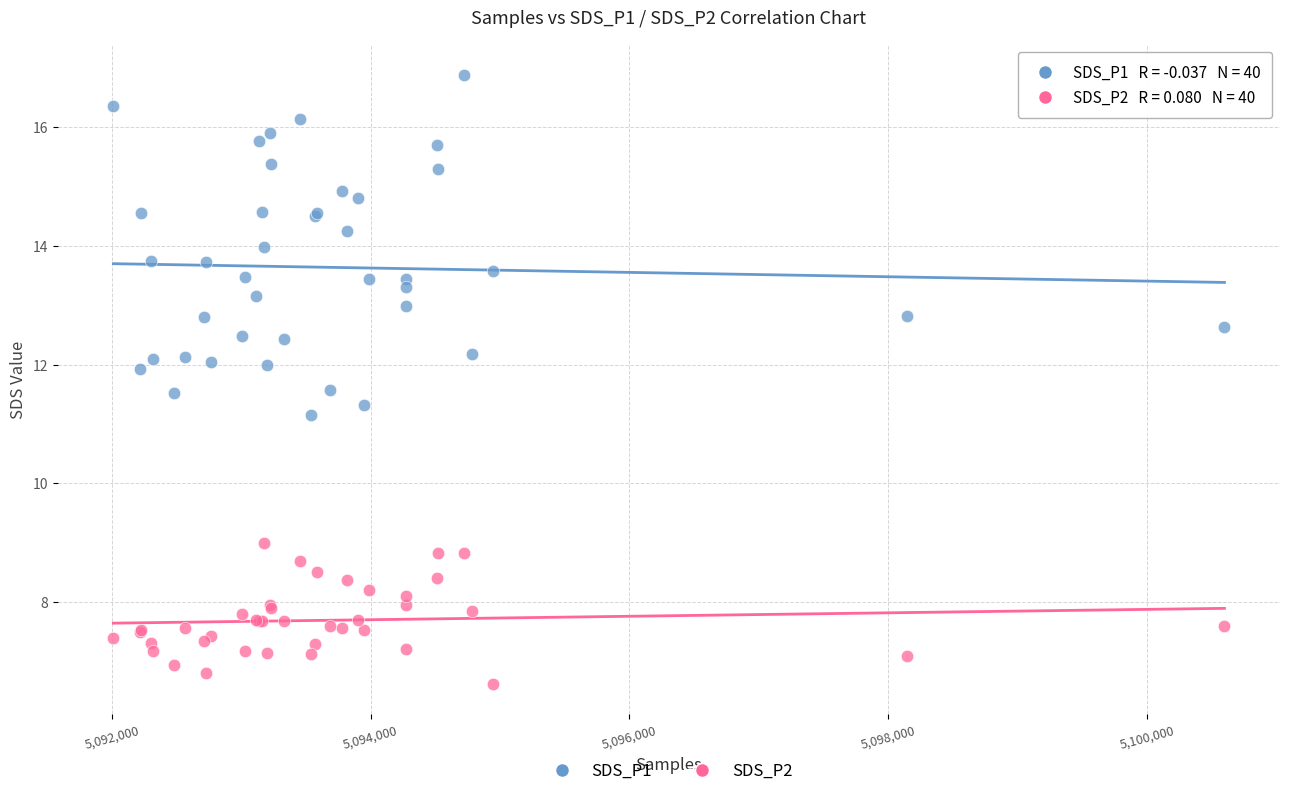

What are all the series names shown in the legend?

SDS_P1, SDS_P2